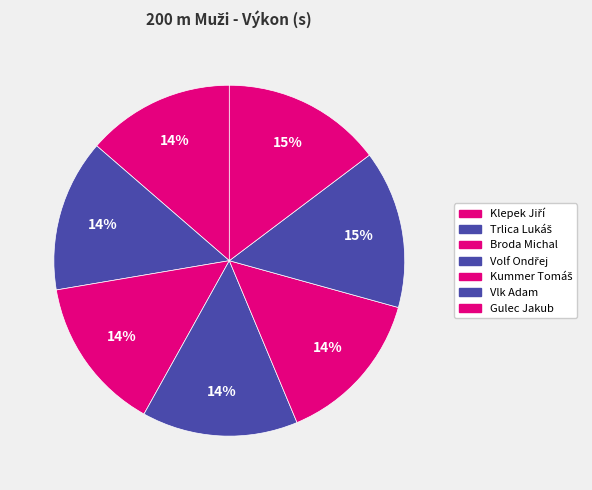

Is it true that Broda Michal is 28% of the pie?

False